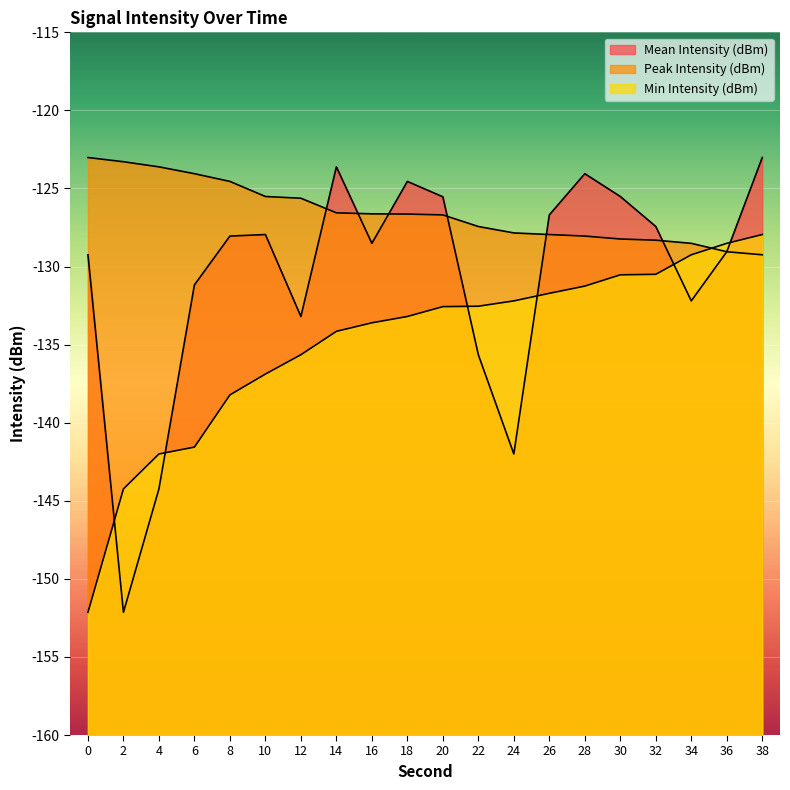

Rank the series at 8 from lowest to highest value.

Min Intensity (dBm), Mean Intensity (dBm), Peak Intensity (dBm)